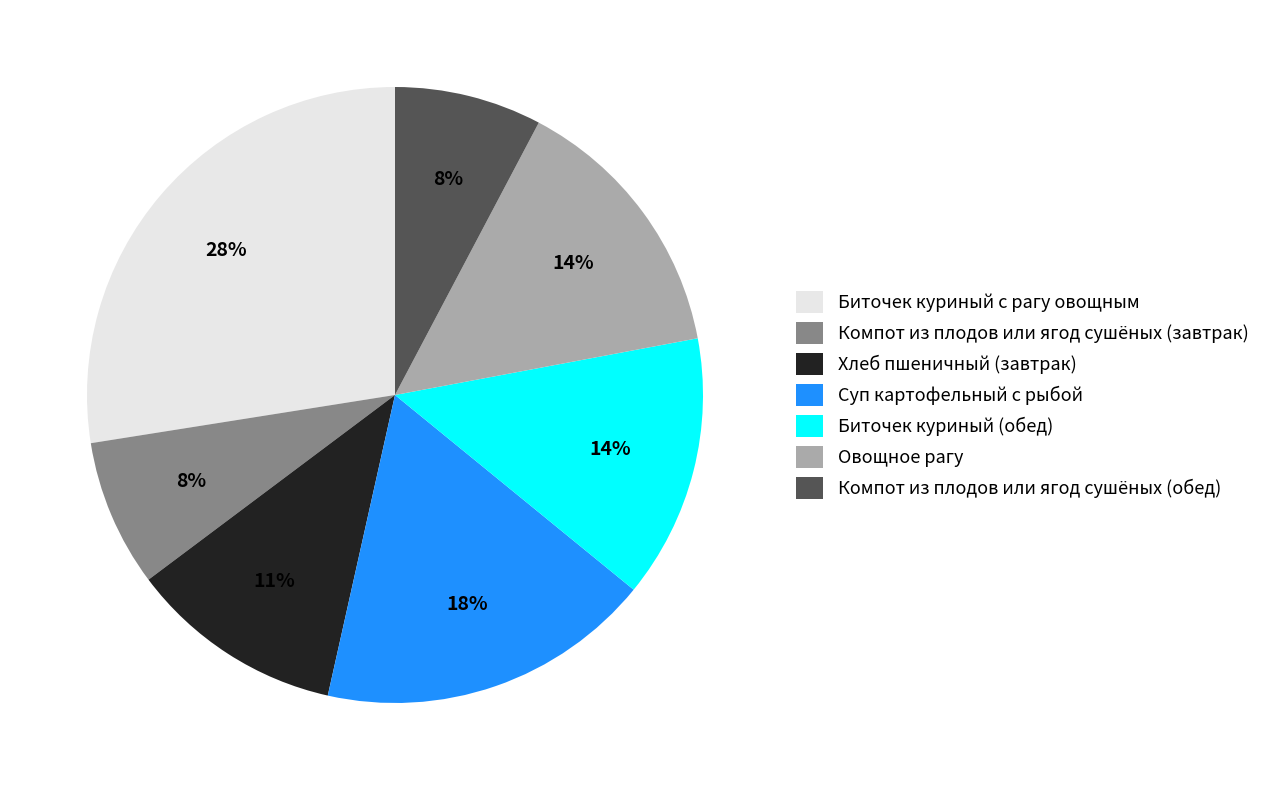

True or false: Суп картофельный с рыбой accounts for 18% of the total.

True